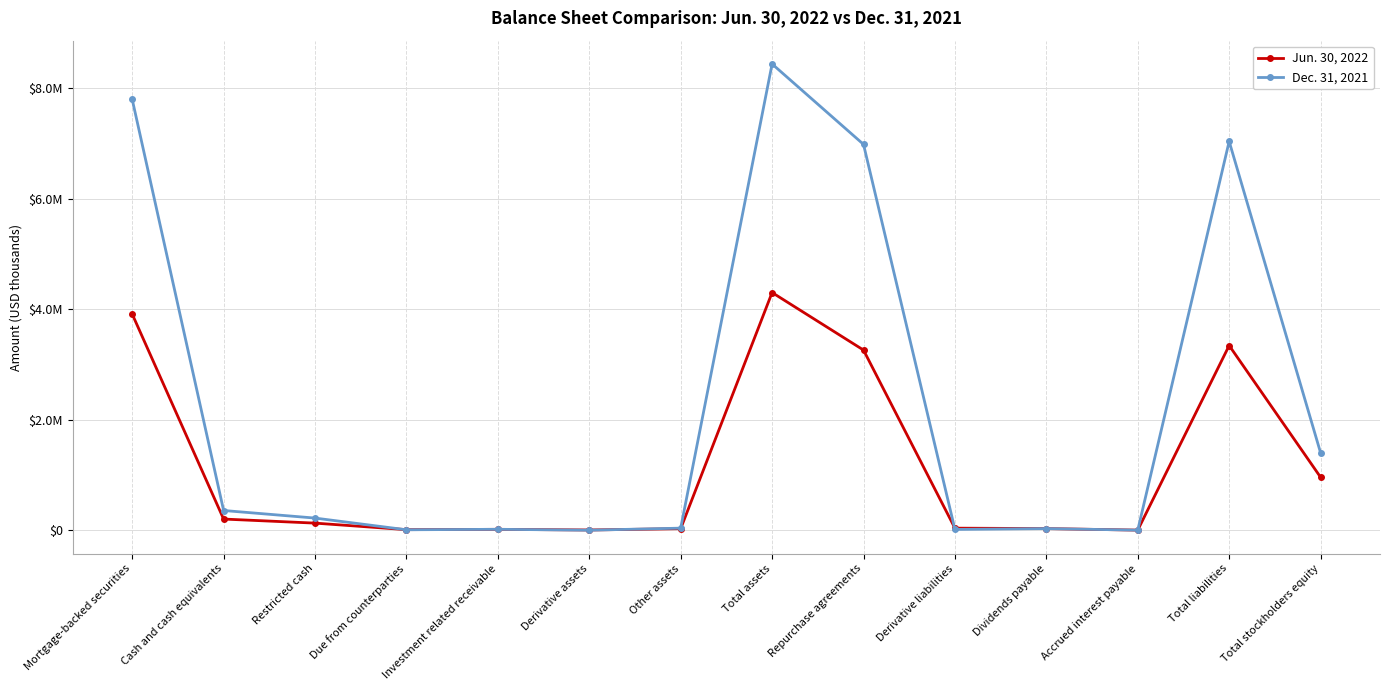

Rank the series by their average value, from lowest to highest.

Jun. 30, 2022, Dec. 31, 2021